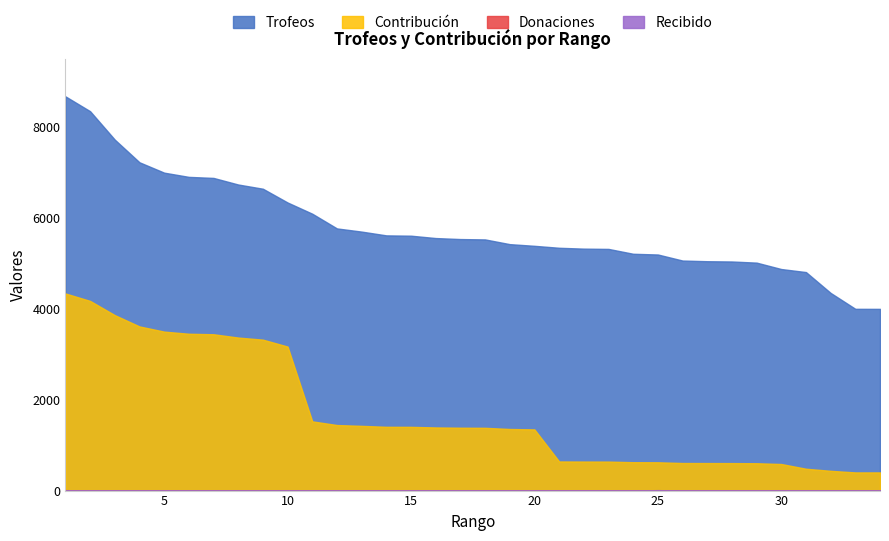

At 5, list the series in order from largest to smallest.

Trofeos, Contribución, Donaciones, Recibido